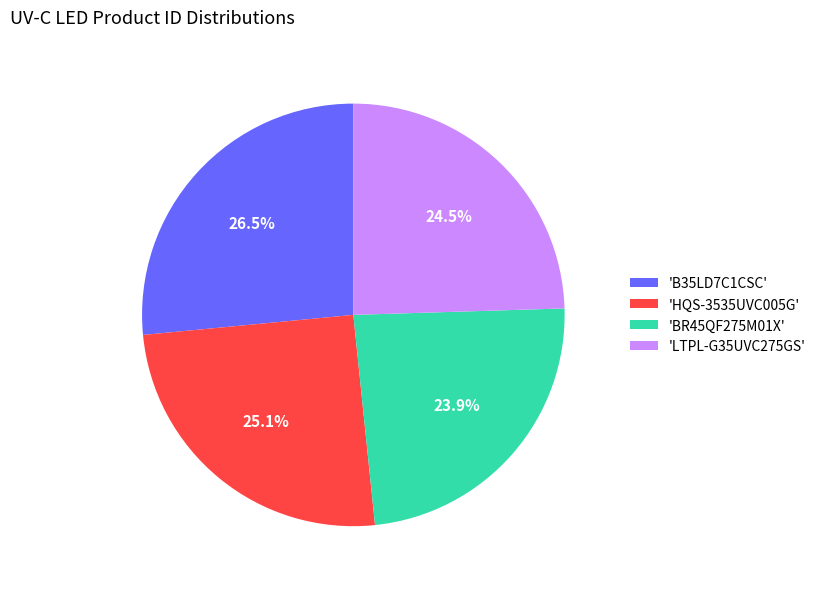

Which category has the smallest portion of the pie?

'BR45QF275M01X'